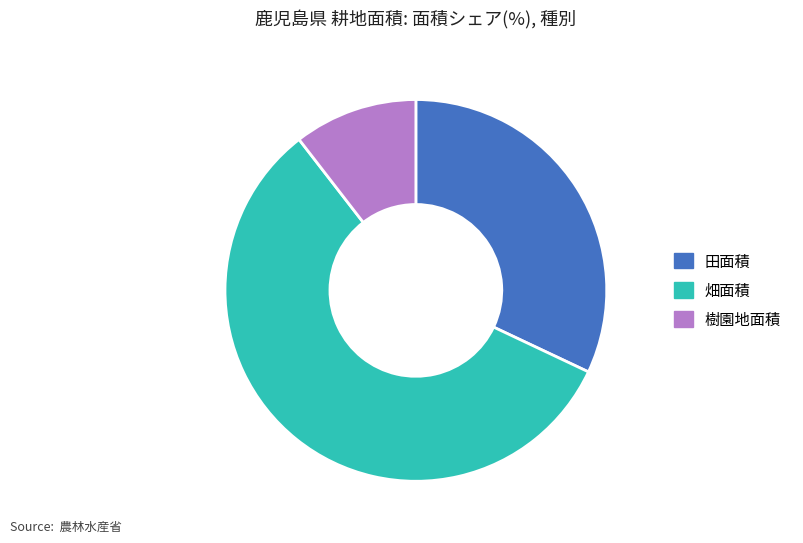

Which slice is the smallest?

樹園地面積